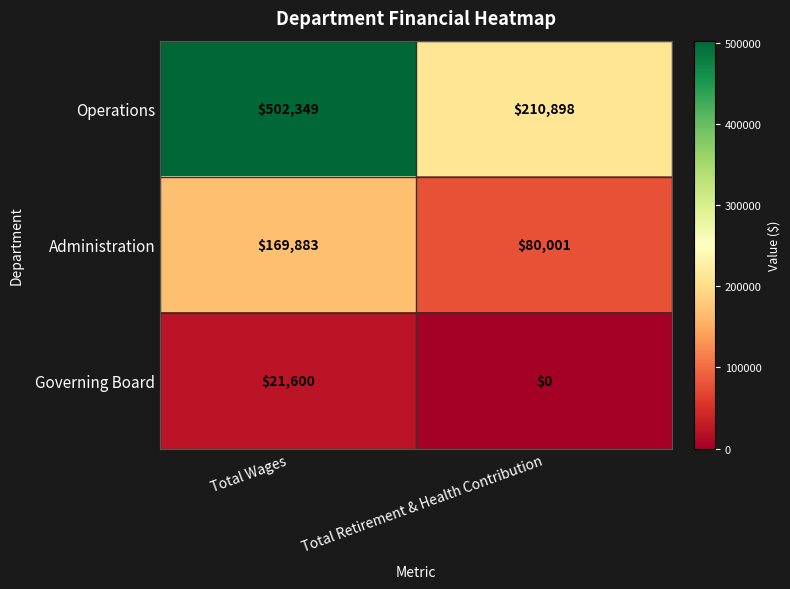

Reading left to right, list all the values displayed in this chart.

Operations: Total Wages=502349	Total Retirement & Health Contribution=210898
Administration: Total Wages=169883	Total Retirement & Health Contribution=80001
Governing Board: Total Wages=21600	Total Retirement & Health Contribution=0